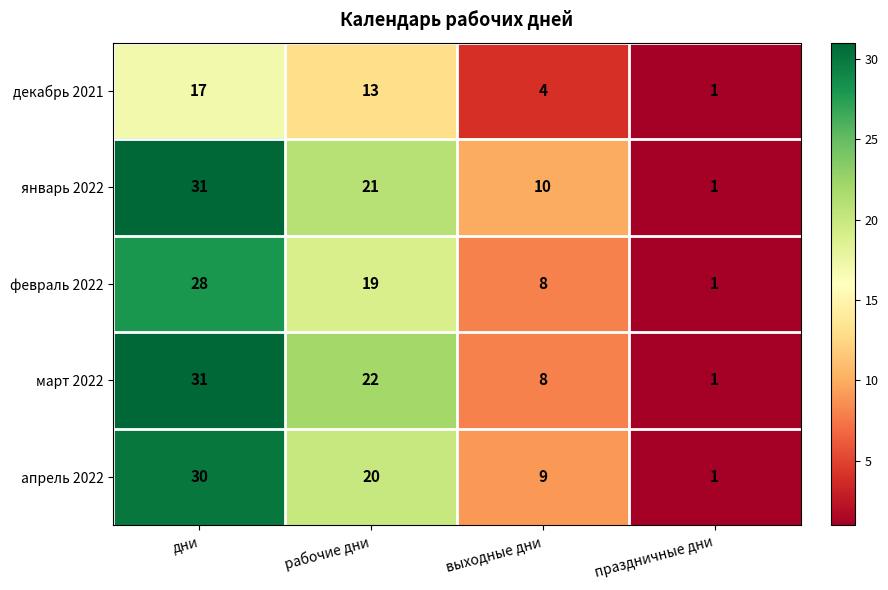

Where does the январь 2022 series first go above 21?

дни